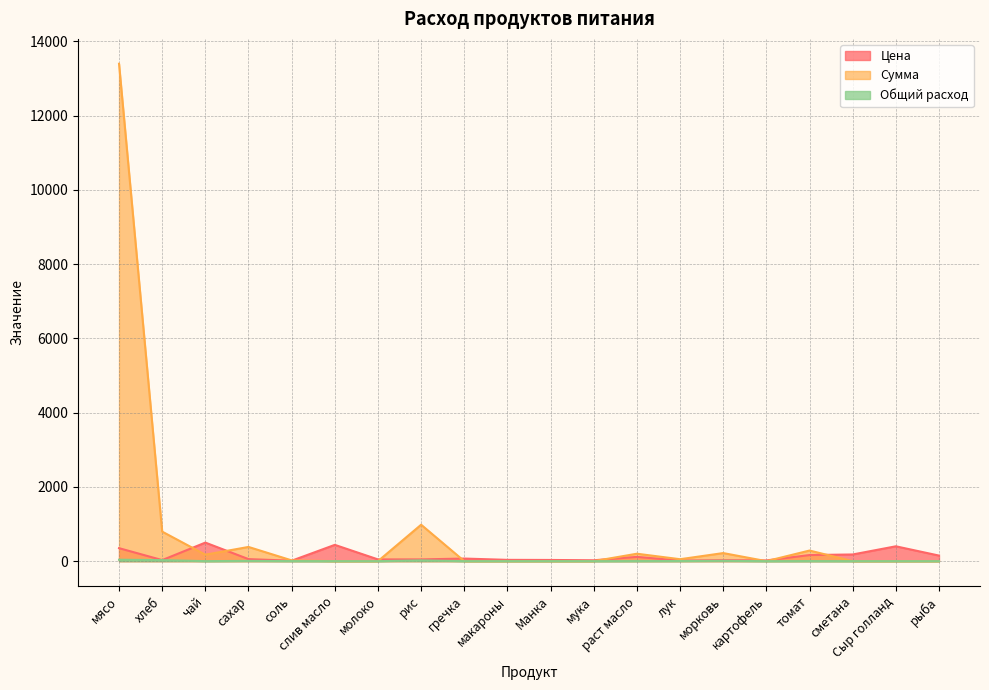

At which category does Сумма reach its first local peak?

сахар